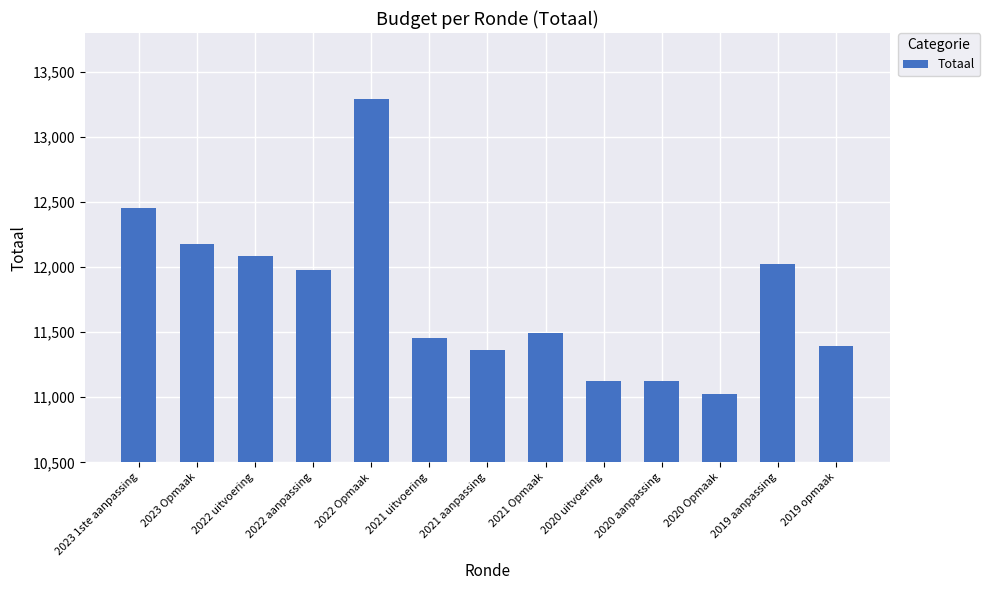

How many values are below 11493?

6